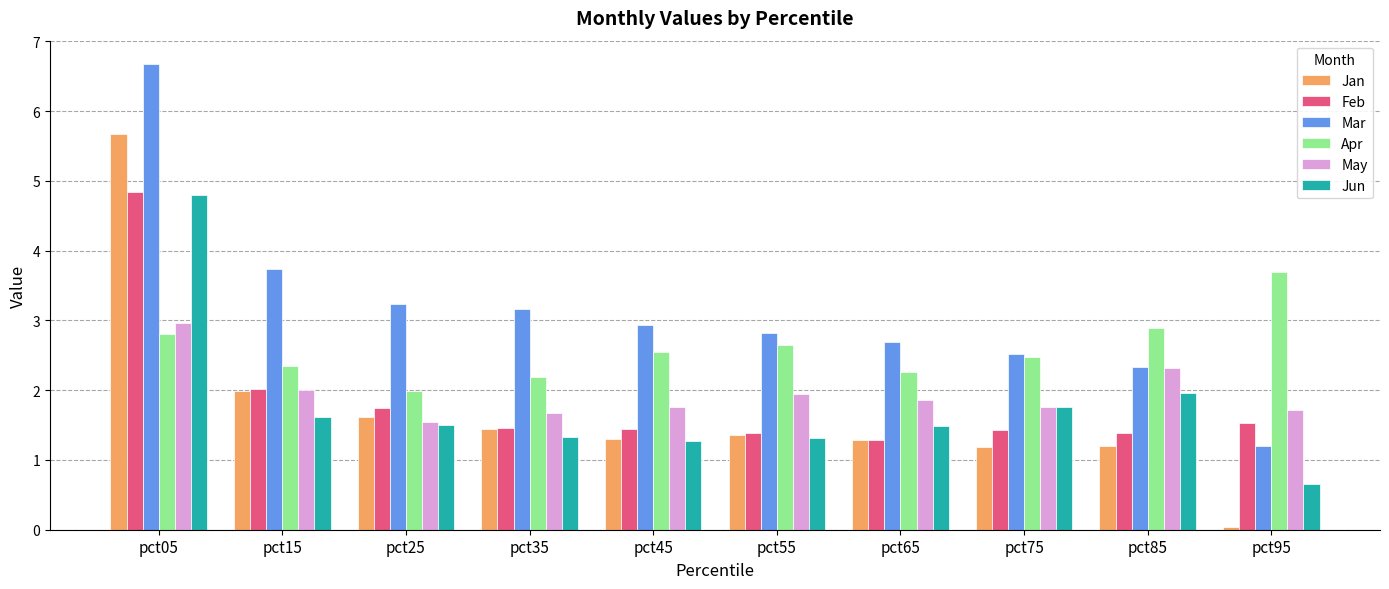

Does the chart contain any negative values?

No